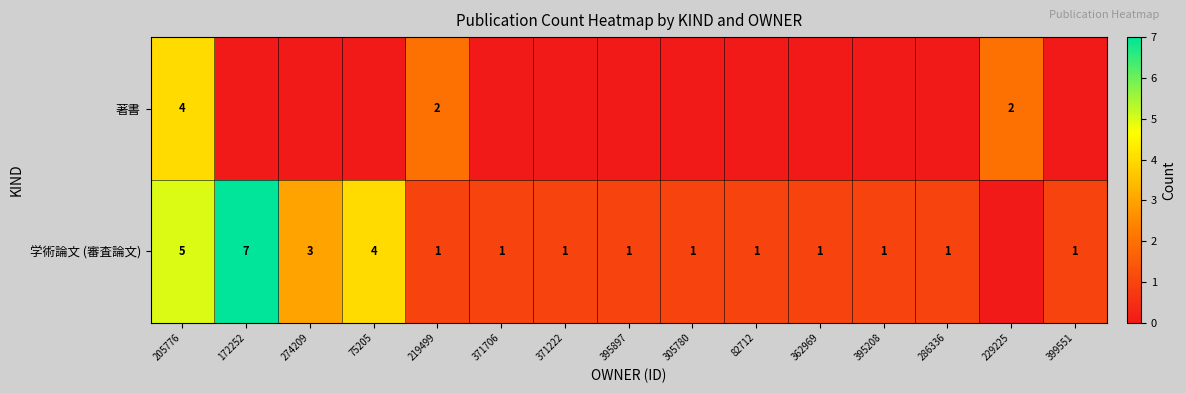

The 学術論文 (審査論文) series shows 1 at 82712. True or false?

True